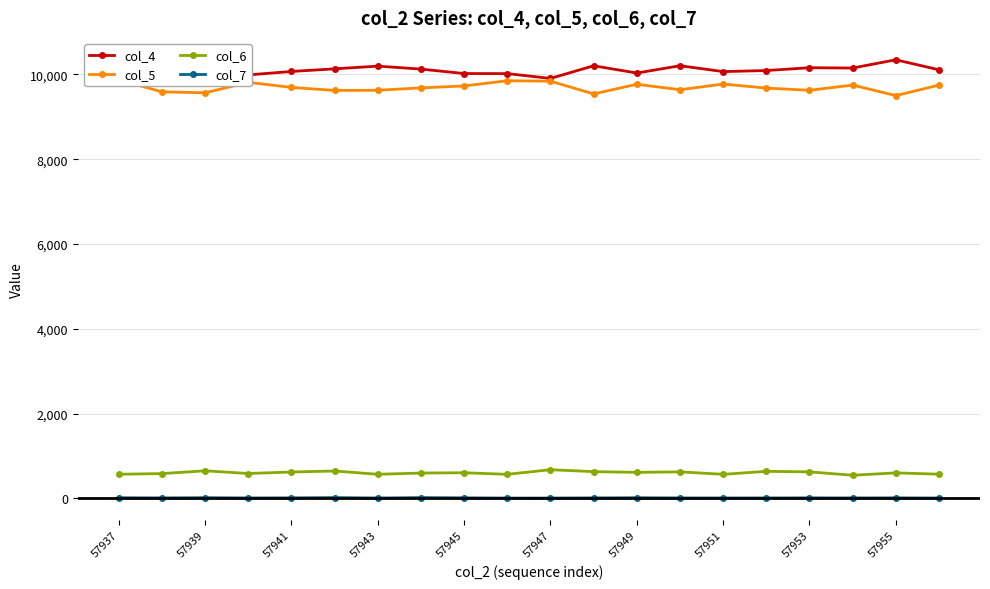

Is it true that col_4 equals 3638 at 57937?

False